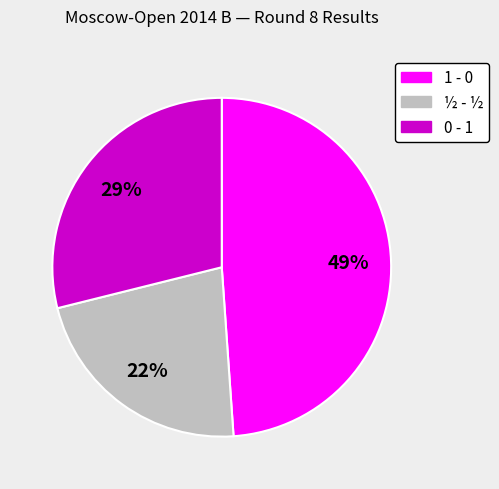

Does ½ - ½ represent more than half of the total?

No